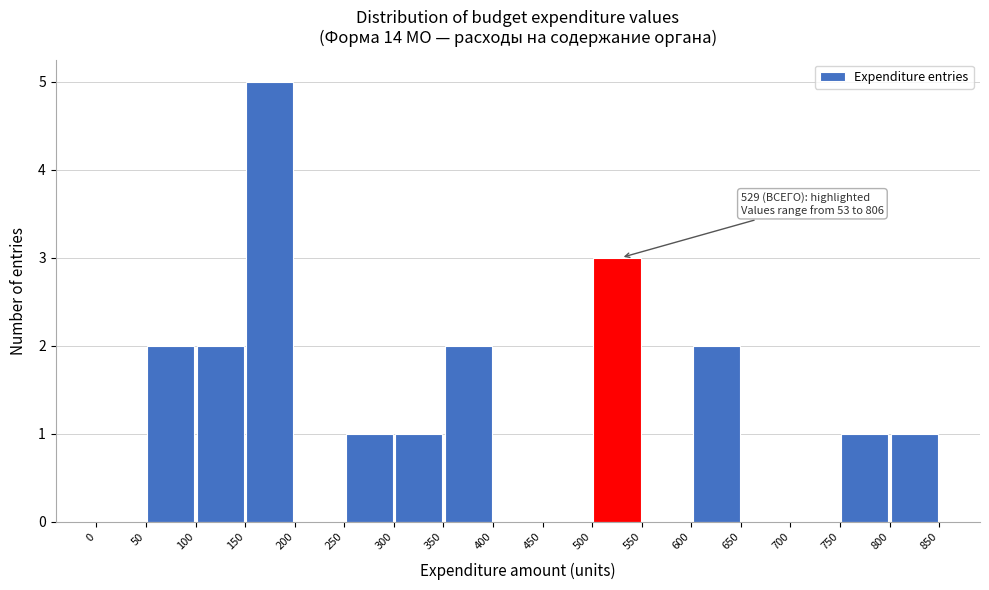

Which range on the x-axis has the tallest bar?

150 to 200